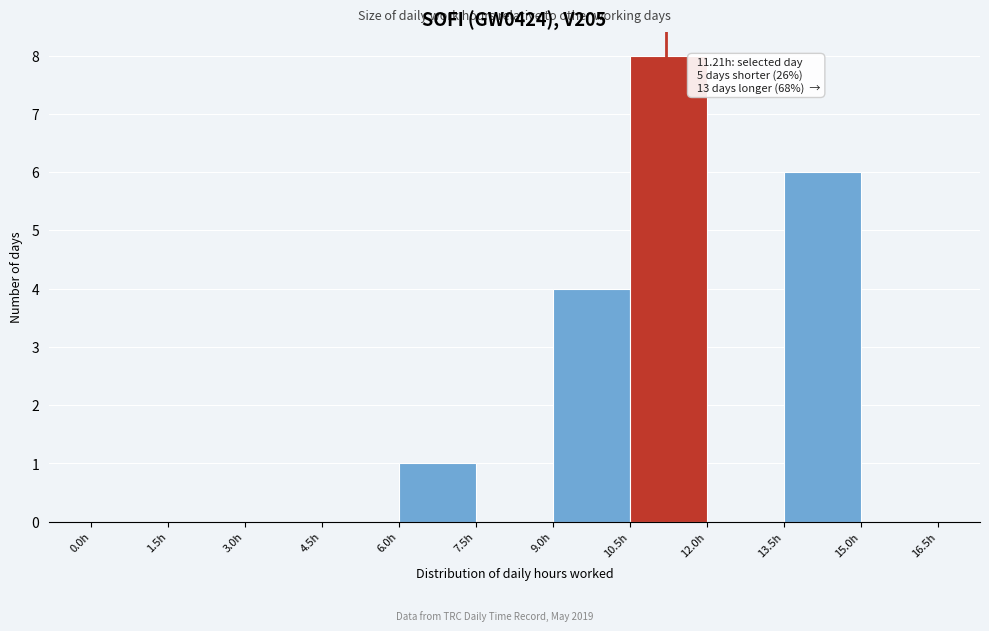

Which range on the x-axis has the tallest bar?

10.5 to 12.0